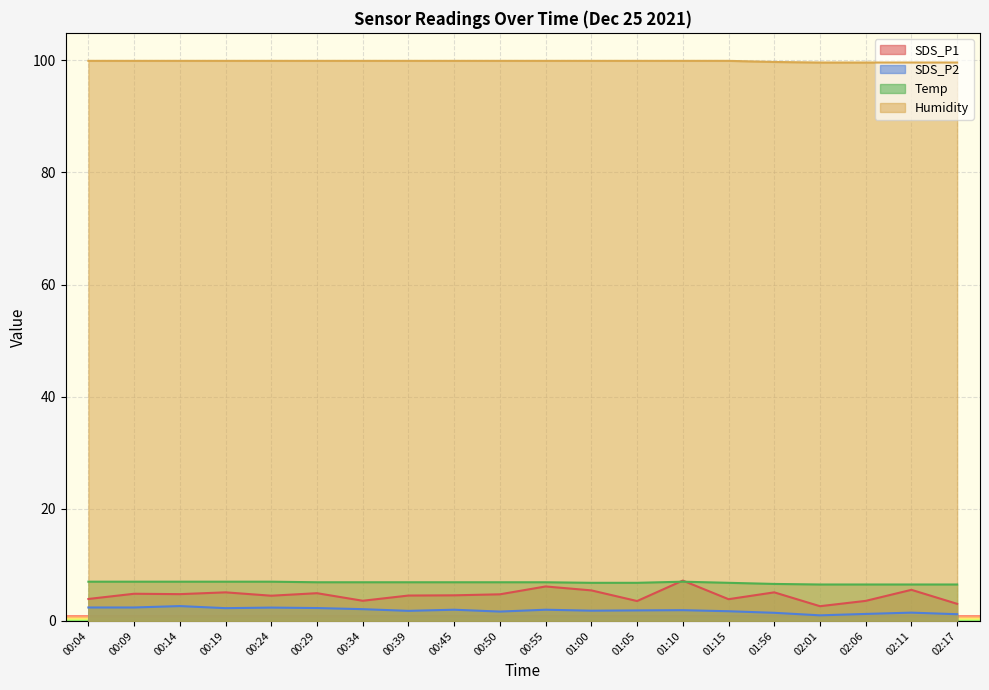

What is the smallest value displayed?

1.0